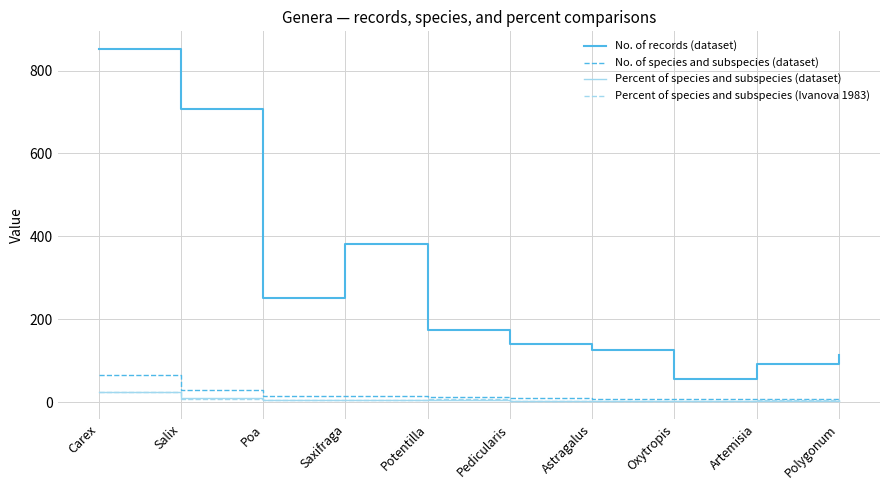

Which series has the largest range (max minus min)?

No. of records (dataset)